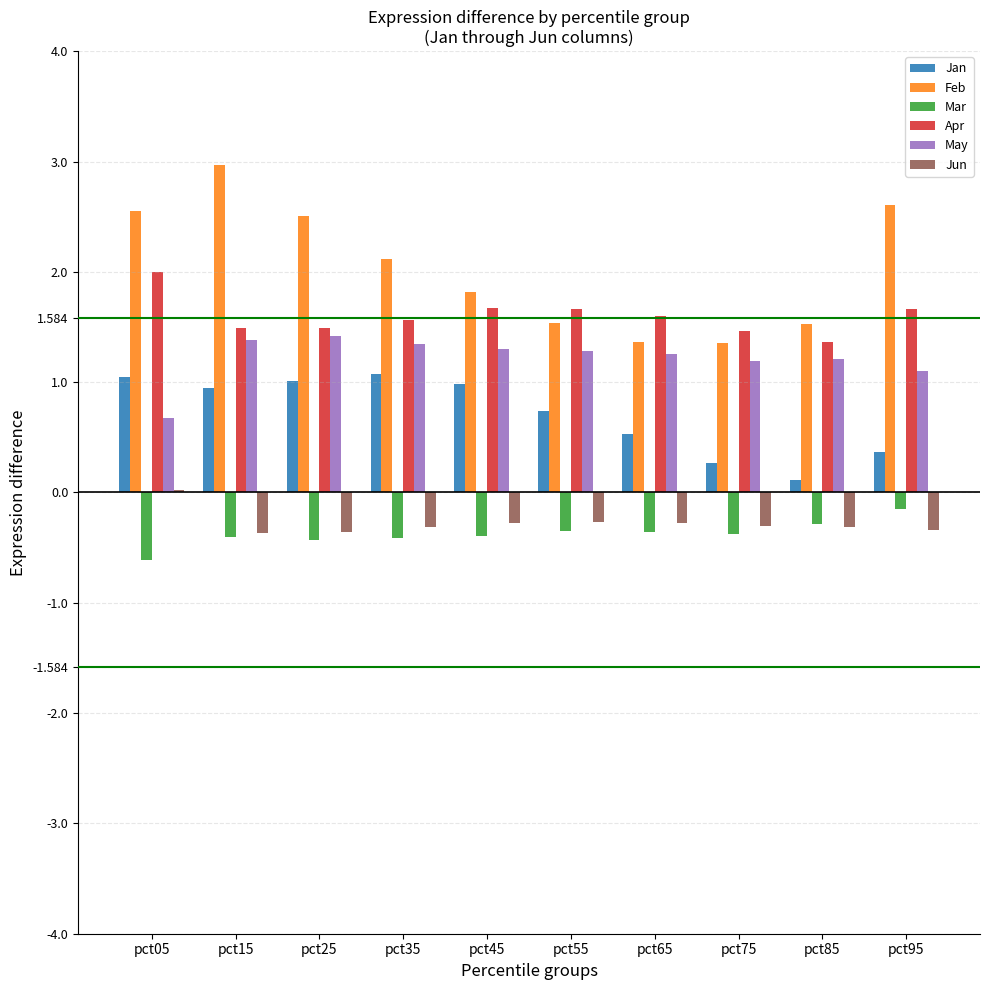

Which series has the largest total across all categories?

Feb